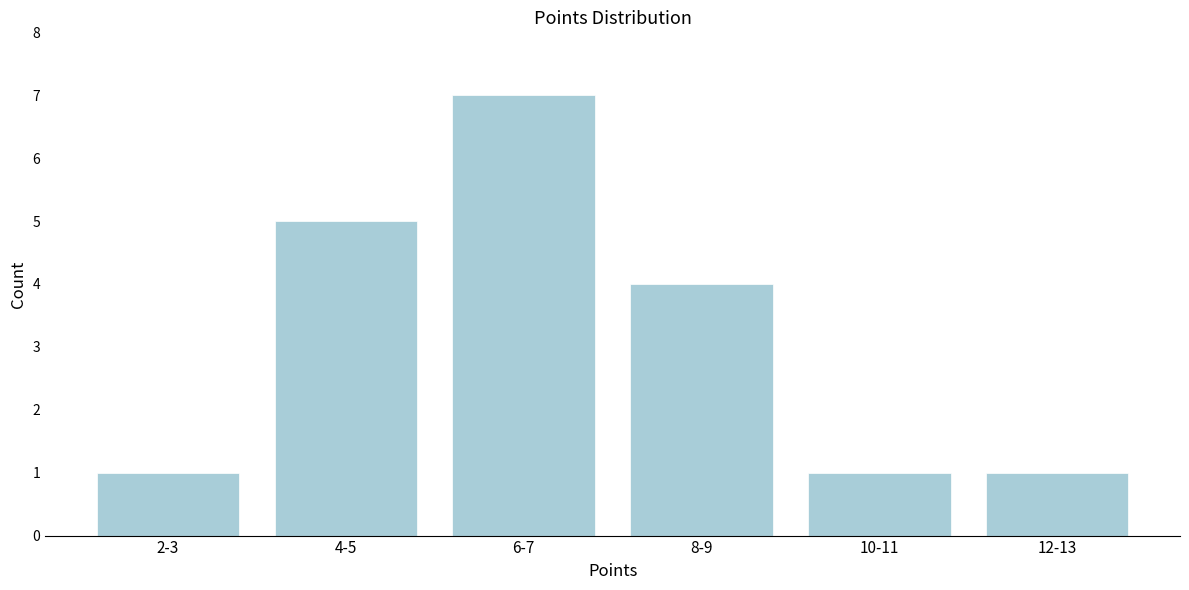

Reading left to right, what are all the values shown in this chart?

2-3=1	4-5=5	6-7=7	8-9=4	10-11=1	12-13=1